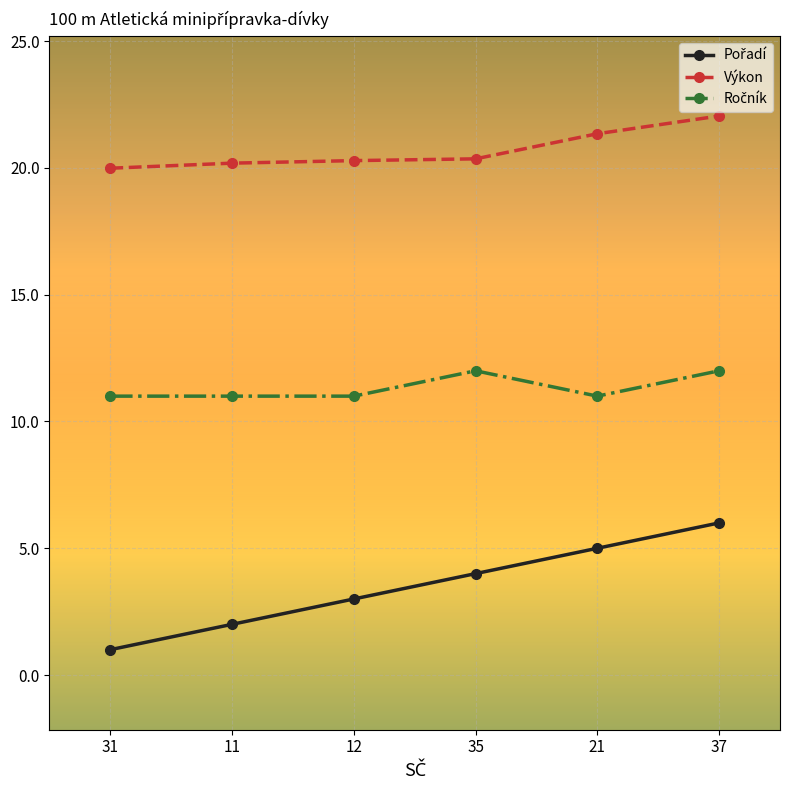

At which category is the sum across all series the highest?

37